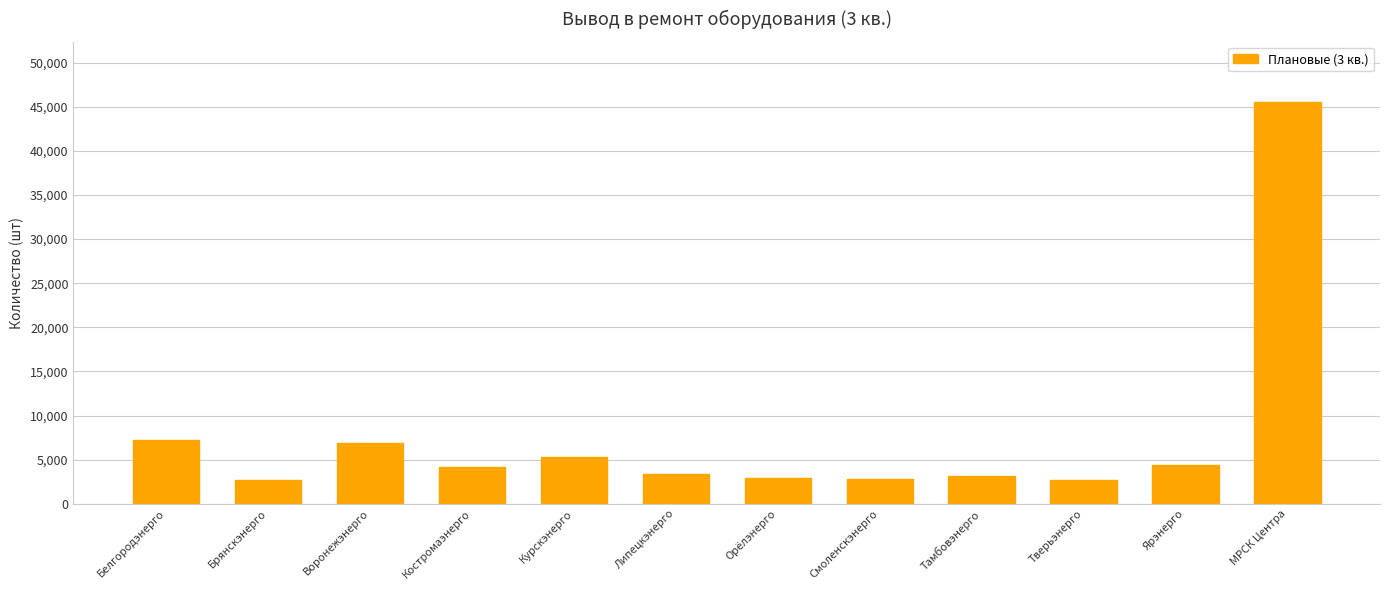

Count the number of data series in this chart.

1